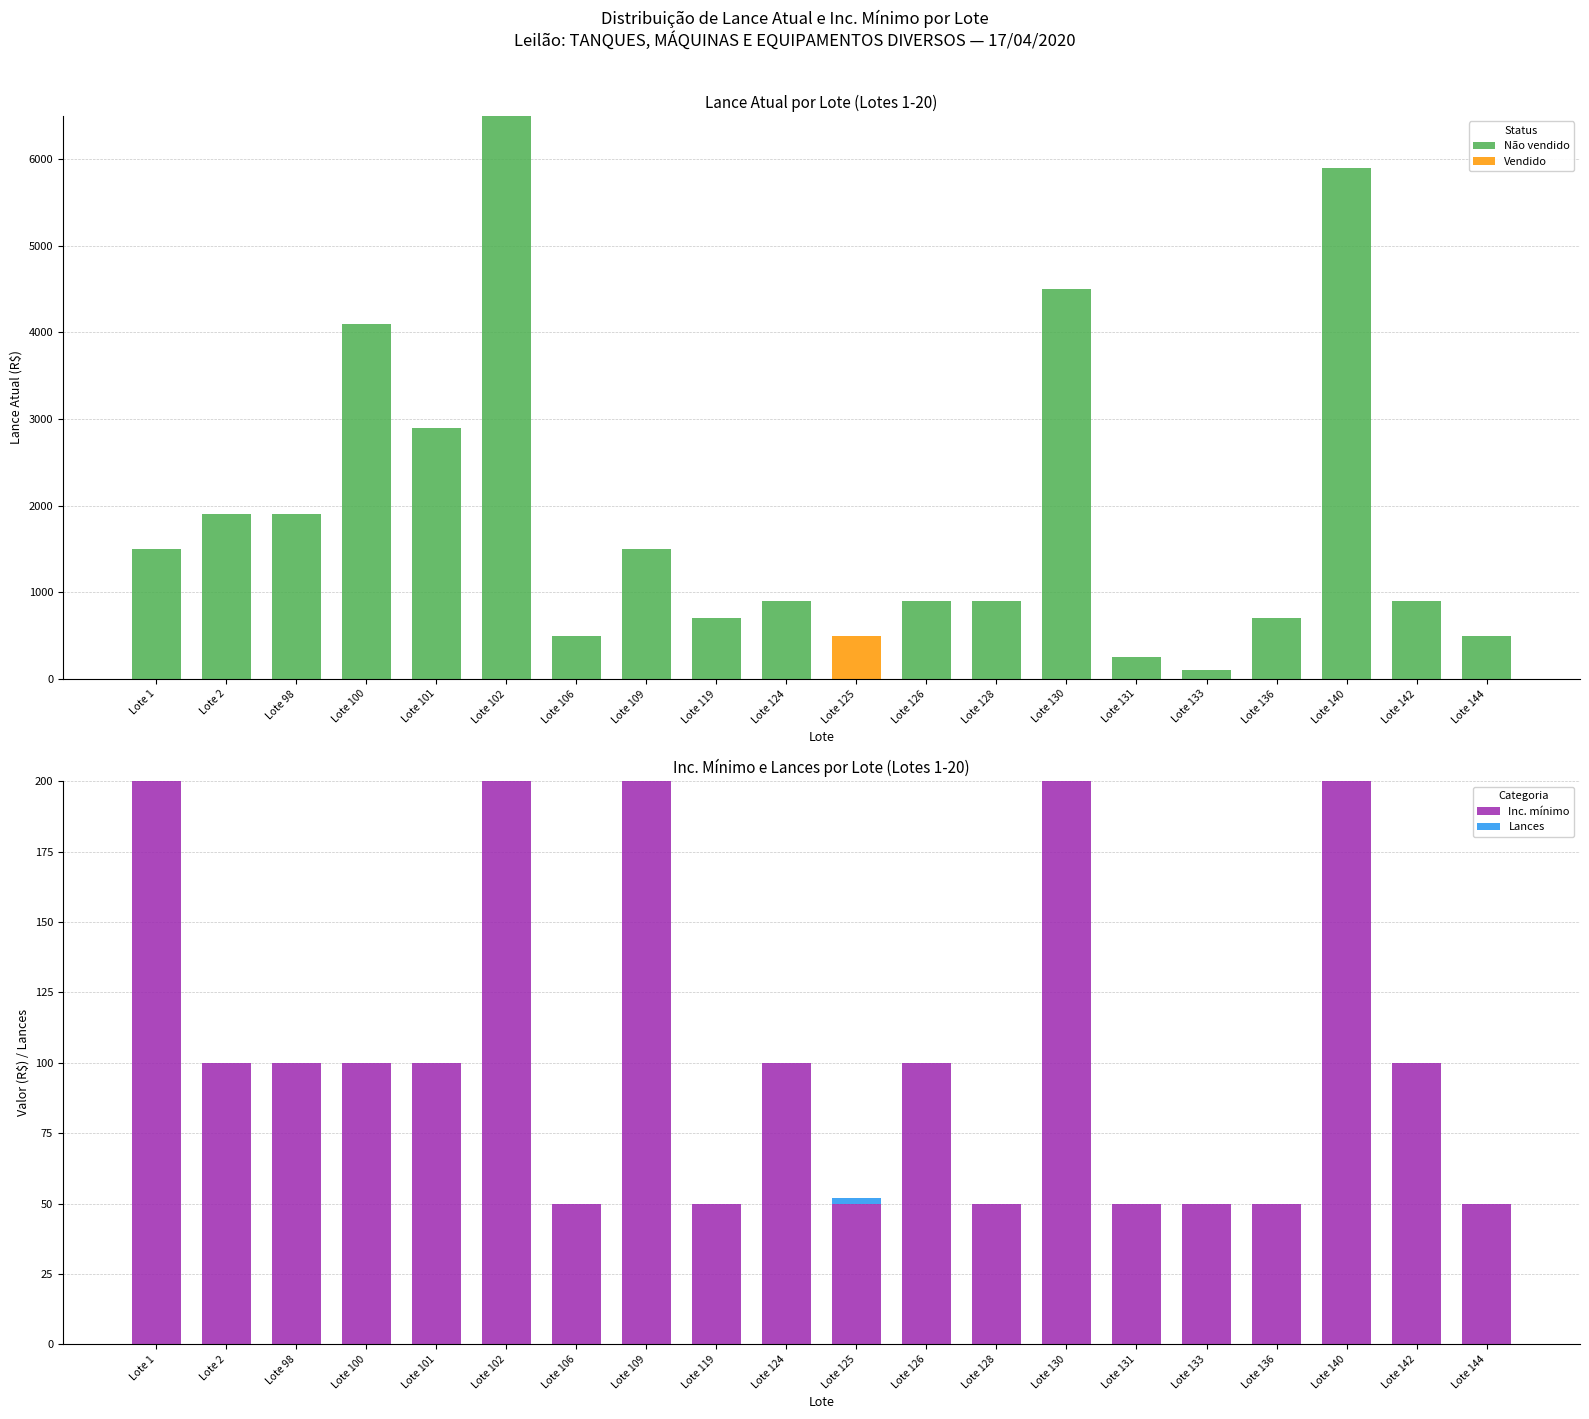

At which label does Vendido reach its peak?

Lote 125